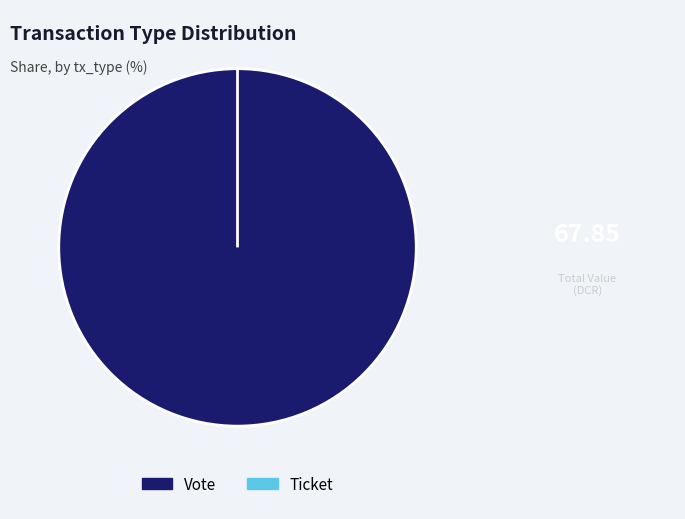

What is the change in value from Vote to Ticket?

-1